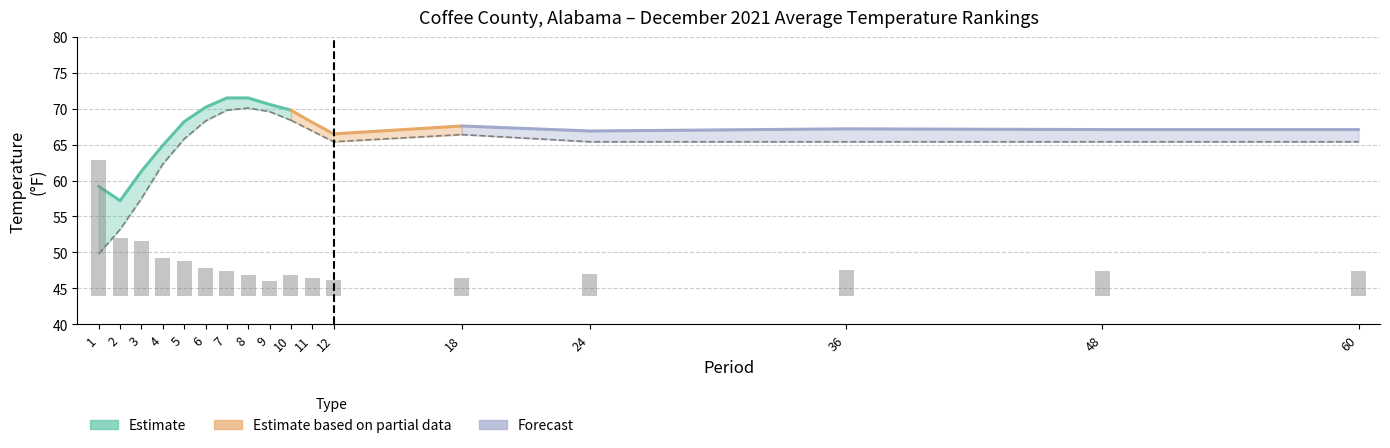

At how many categories does at least one series exceed 11?

17